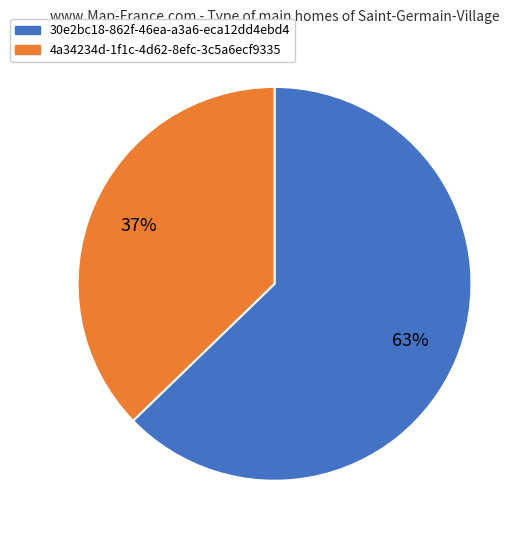

To the nearest percent, what is the difference between the 30e2bc18-862f-46ea-a3a6-eca12dd4ebd4 and 4a34234d-1f1c-4d62-8efc-3c5a6ecf9335 slice percentages?

26%